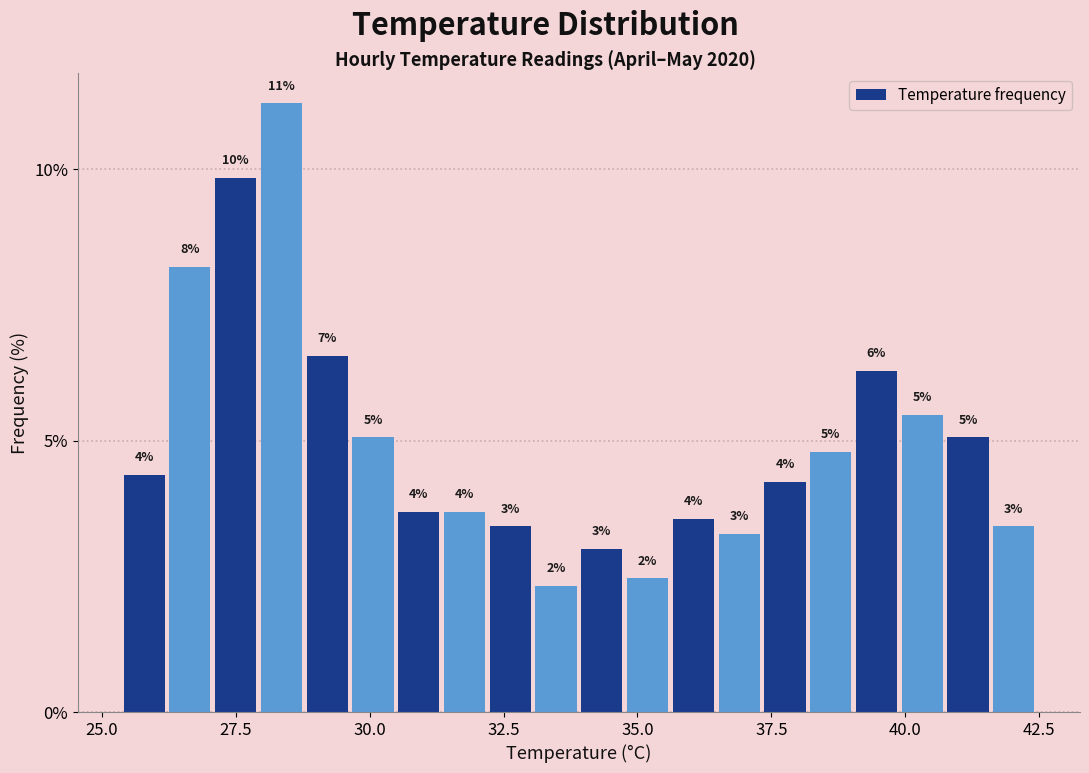

Read against the x-axis, roughly where is the centre of the tallest bar?

28.5